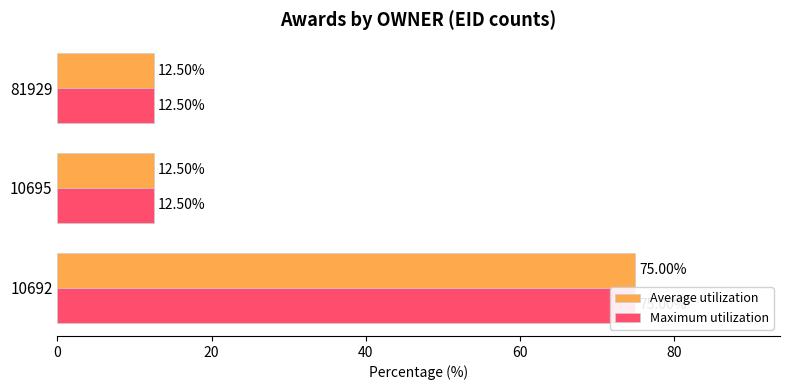

What is the value of the Average utilization bar at the 2nd from the left?

12.5